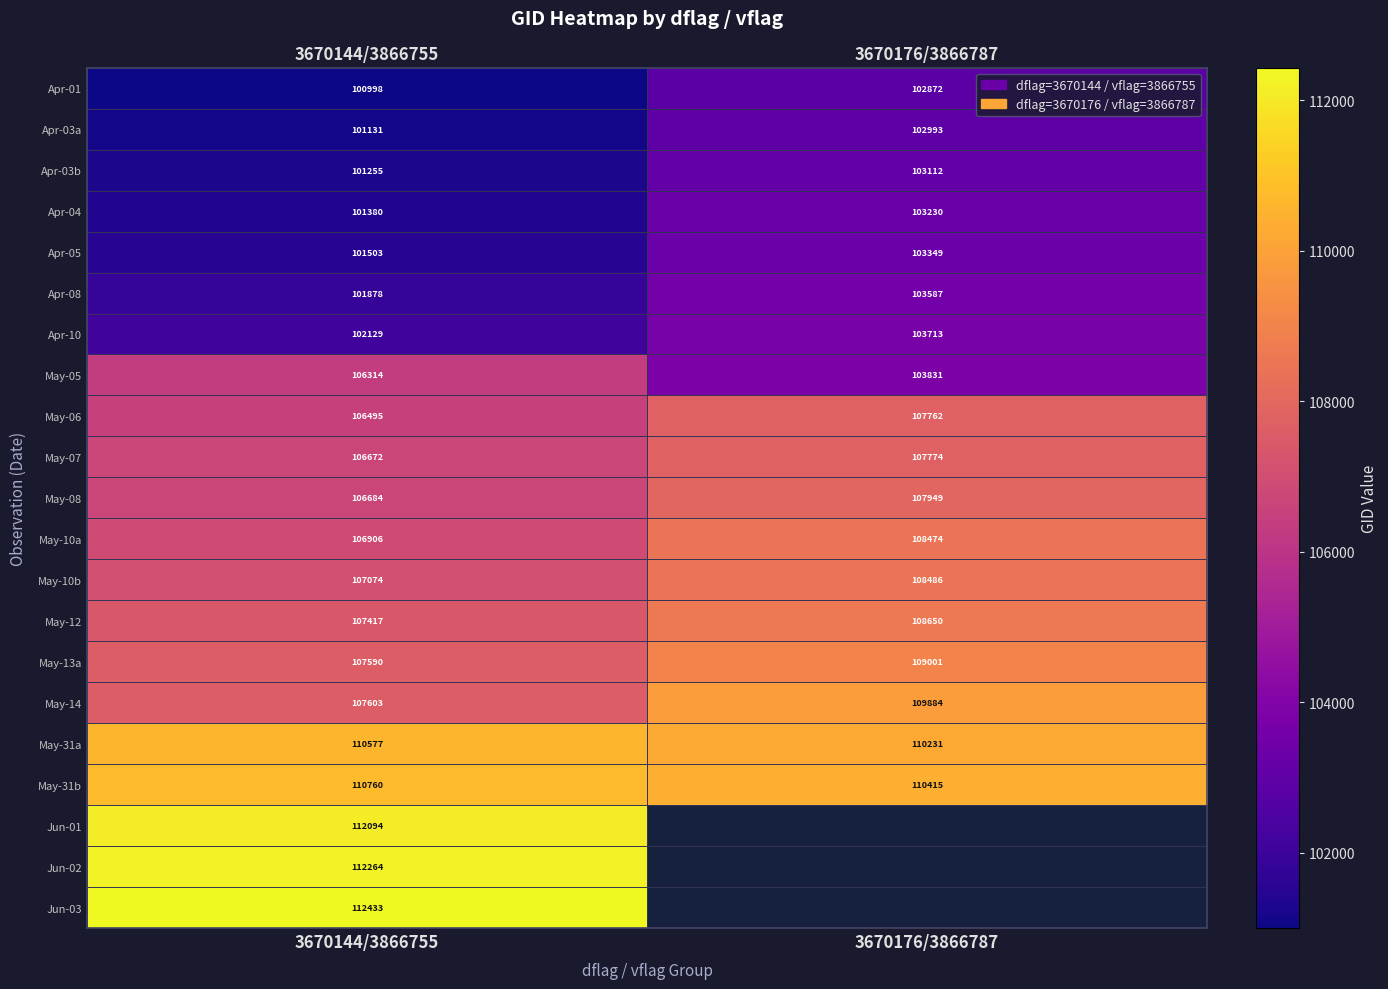

Rank the series at 3670144/3866755 from lowest to highest value.

Apr-01, Apr-03a, Apr-03b, Apr-04, Apr-05, Apr-08, Apr-10, May-05, May-06, May-07, May-08, May-10a, May-10b, May-12, May-13a, May-14, May-31a, May-31b, Jun-01, Jun-02, Jun-03